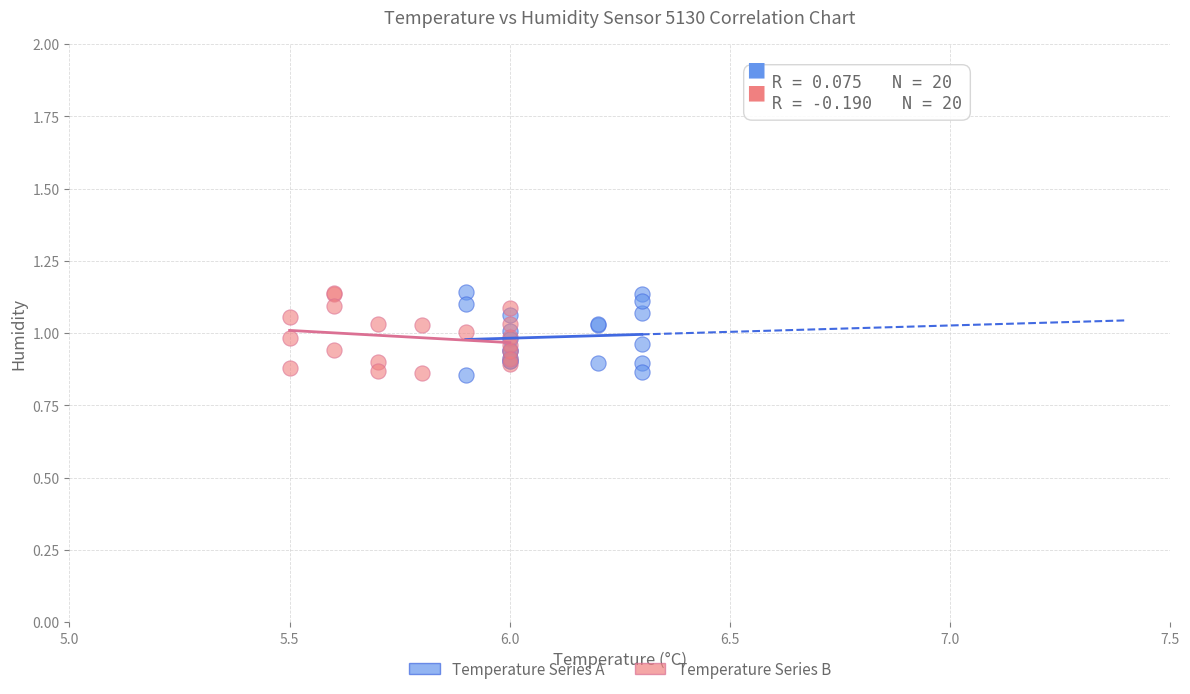

What are all the series names shown in the legend?

Temperature Series A, Temperature Series B